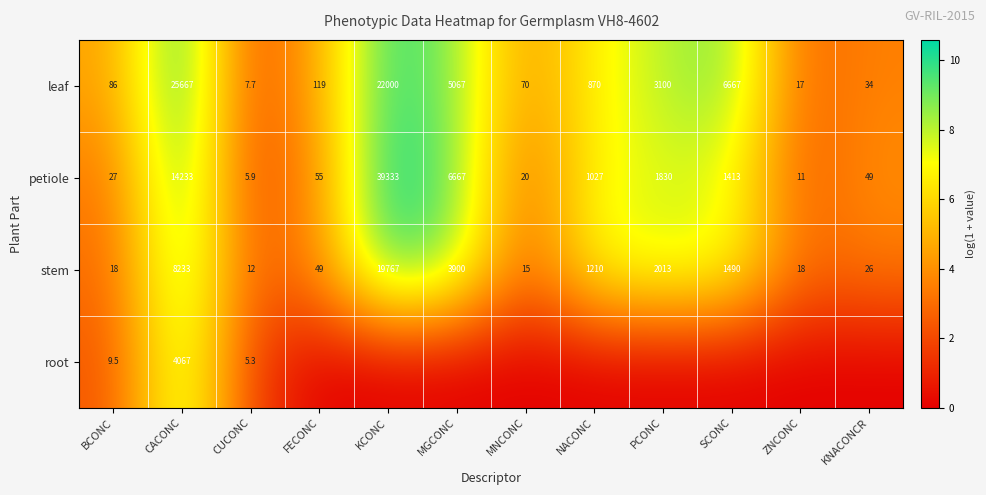

The value of leaf at KCONC is 2.2. True or false?

False